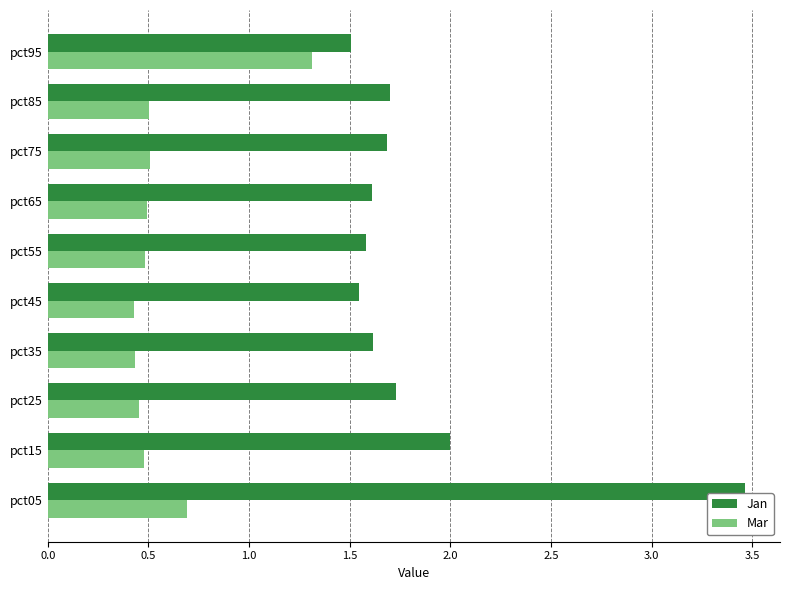

What is the difference between the maximum and minimum values in the Mar series?

0.9